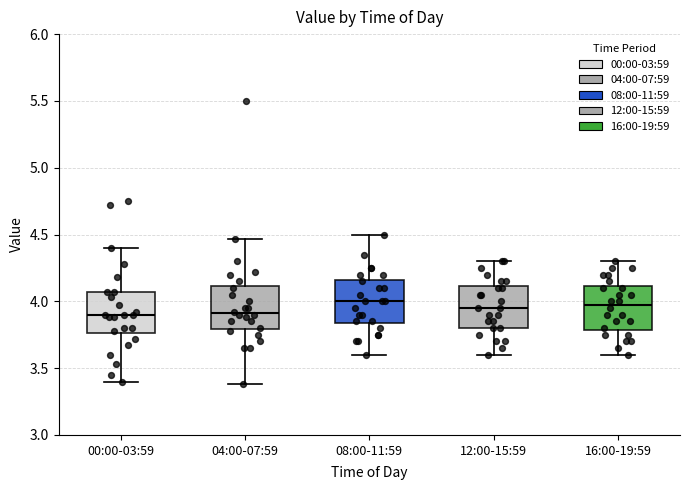

Where does the median line of the box for 08:00-11:59 sit on the y-axis? The values are not printed on the chart, so give them approximately, as read against the axis.

4.00